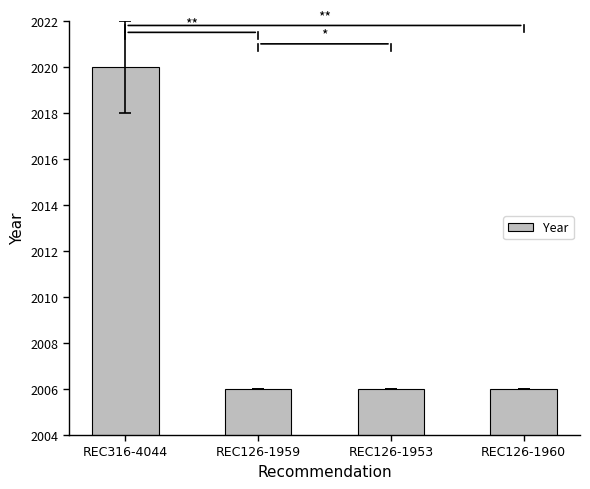

Approximately how many times larger is the value at REC126-1959 compared to REC316-4044?

1.0